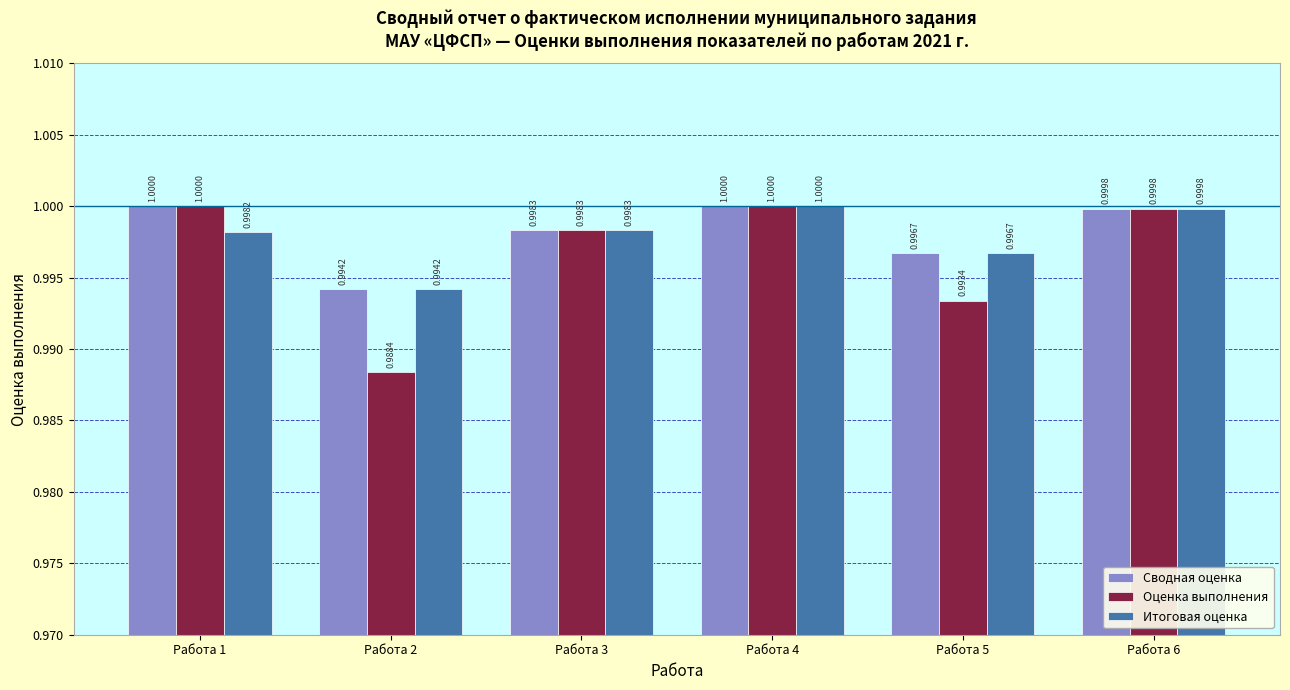

What is the value of the Сводная оценка bar at the 5th from the left?

1.0